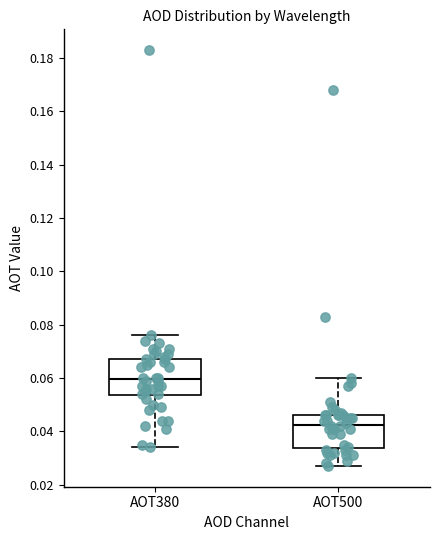

Reading left to right, transcribe this box plot: for each box, give where its median line is, the range the box spans, and where its two whiskers end, as read against the y-axis. The values are not printed on the chart, so give them approximately, as read against the axis.

AOT380: median 0.060, box 0.054 to 0.068, whiskers 0.034 to 0.076
AOT500: median 0.042, box 0.034 to 0.046, whiskers 0.028 to 0.060